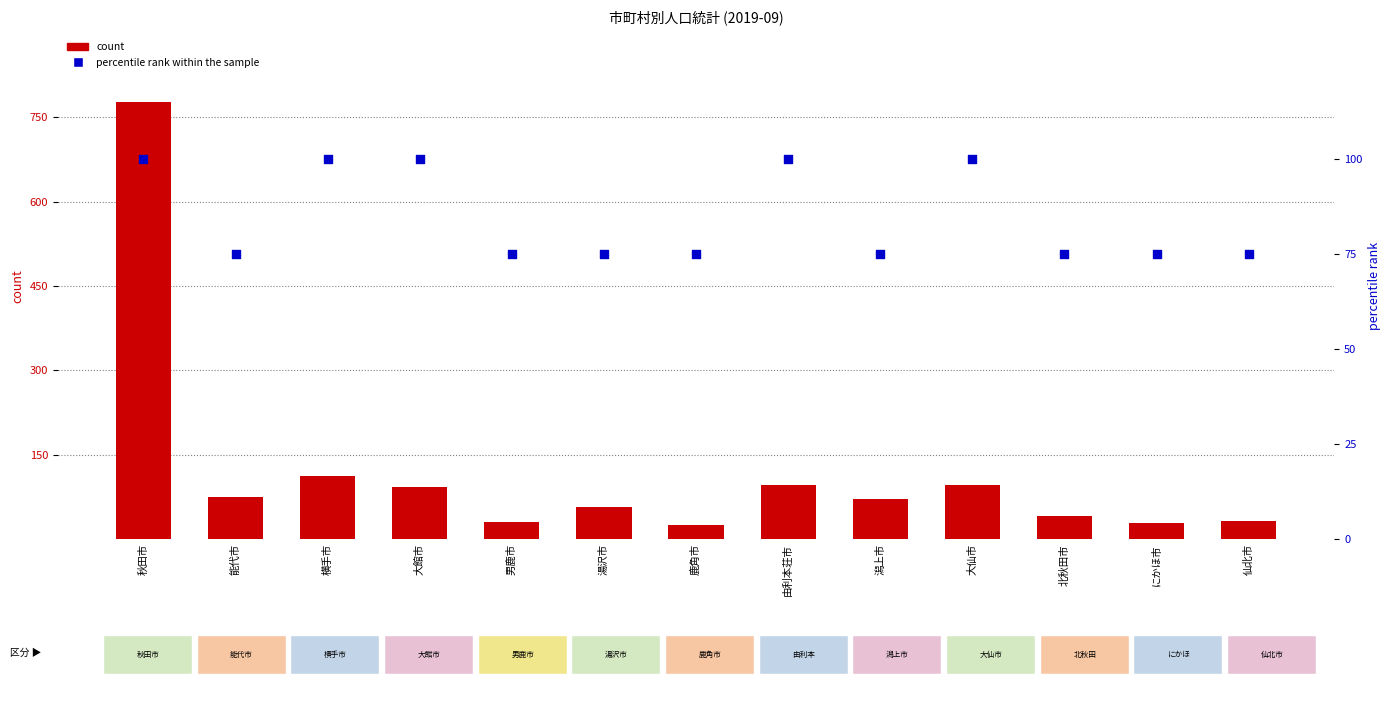

Which series contains the highest Y value?

count